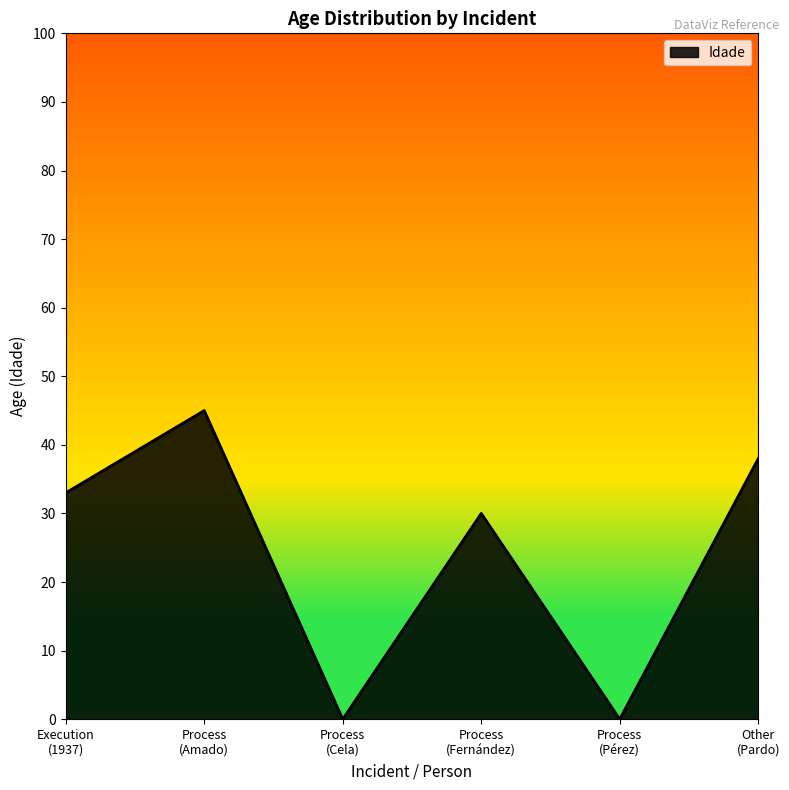

True or false: the data has more than 2 interior local peaks.

False